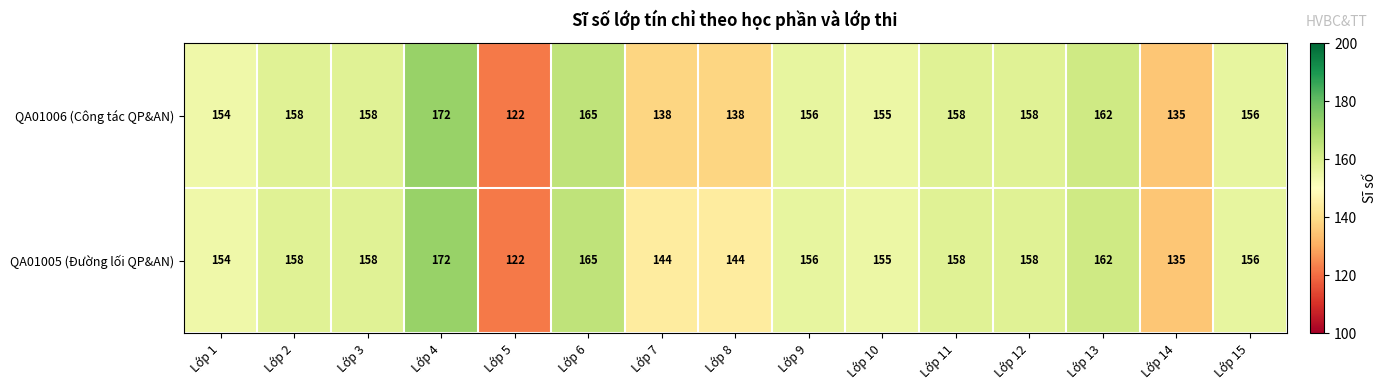

What is the sum of all QA01006 (Công tác QP&AN) values?

2285